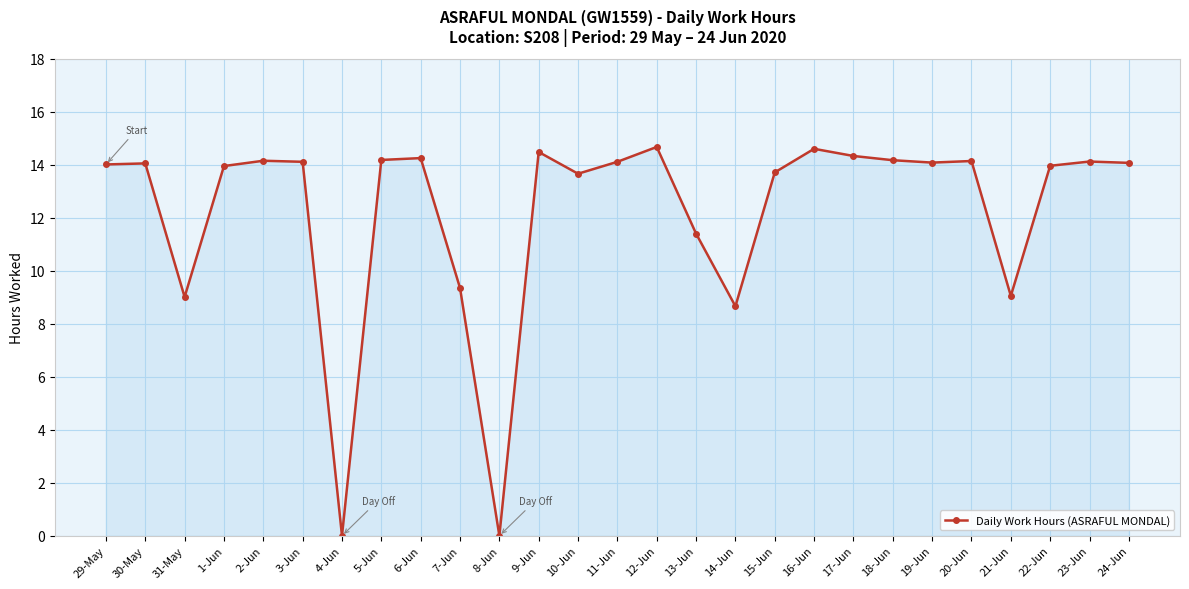

Read the value at 11-Jun.

14.1